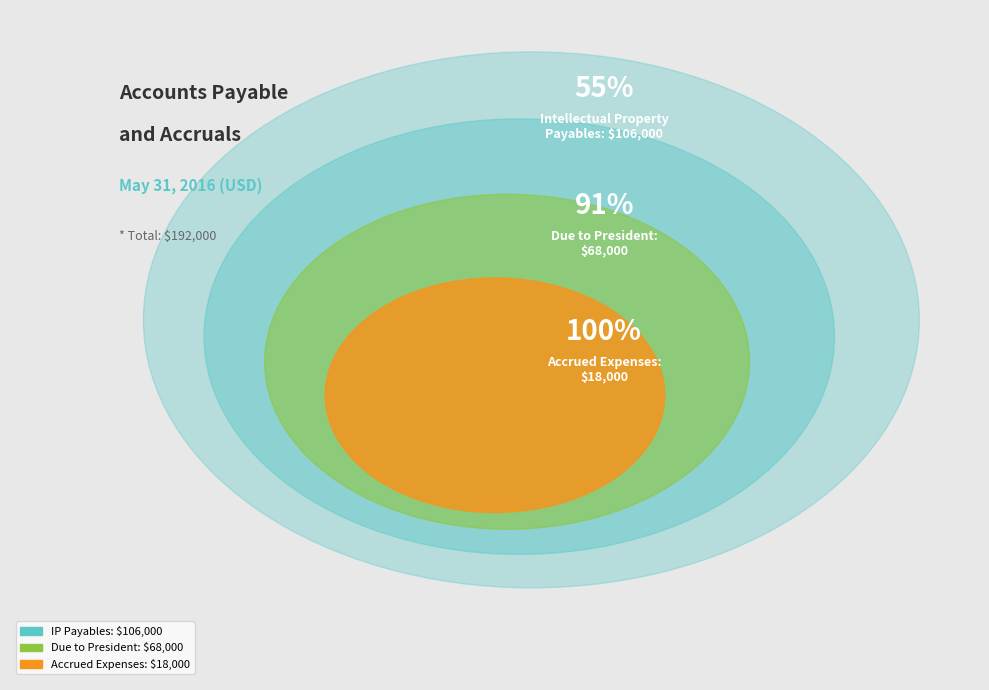

Combined, what portion of the pie is Accounts payable relating to intellectual property and Accrued expenses and other current liabilities?

64.6%